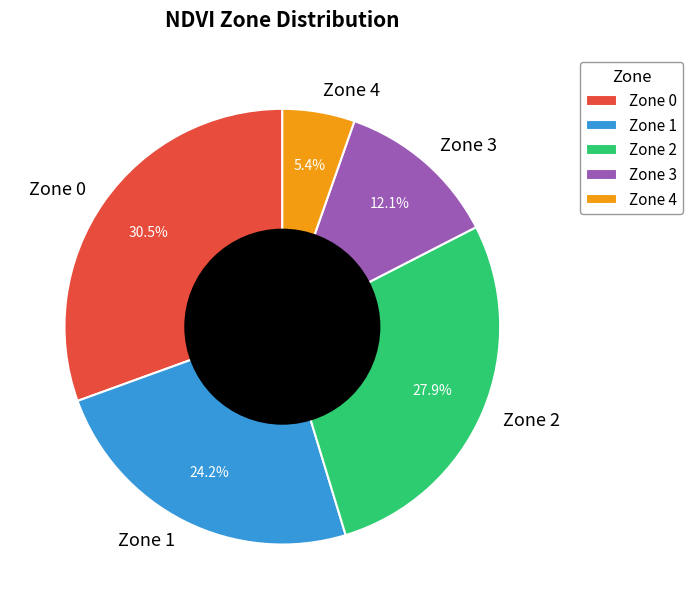

Combined, what portion of the pie is Zone 0 and Zone 3?

42.6%